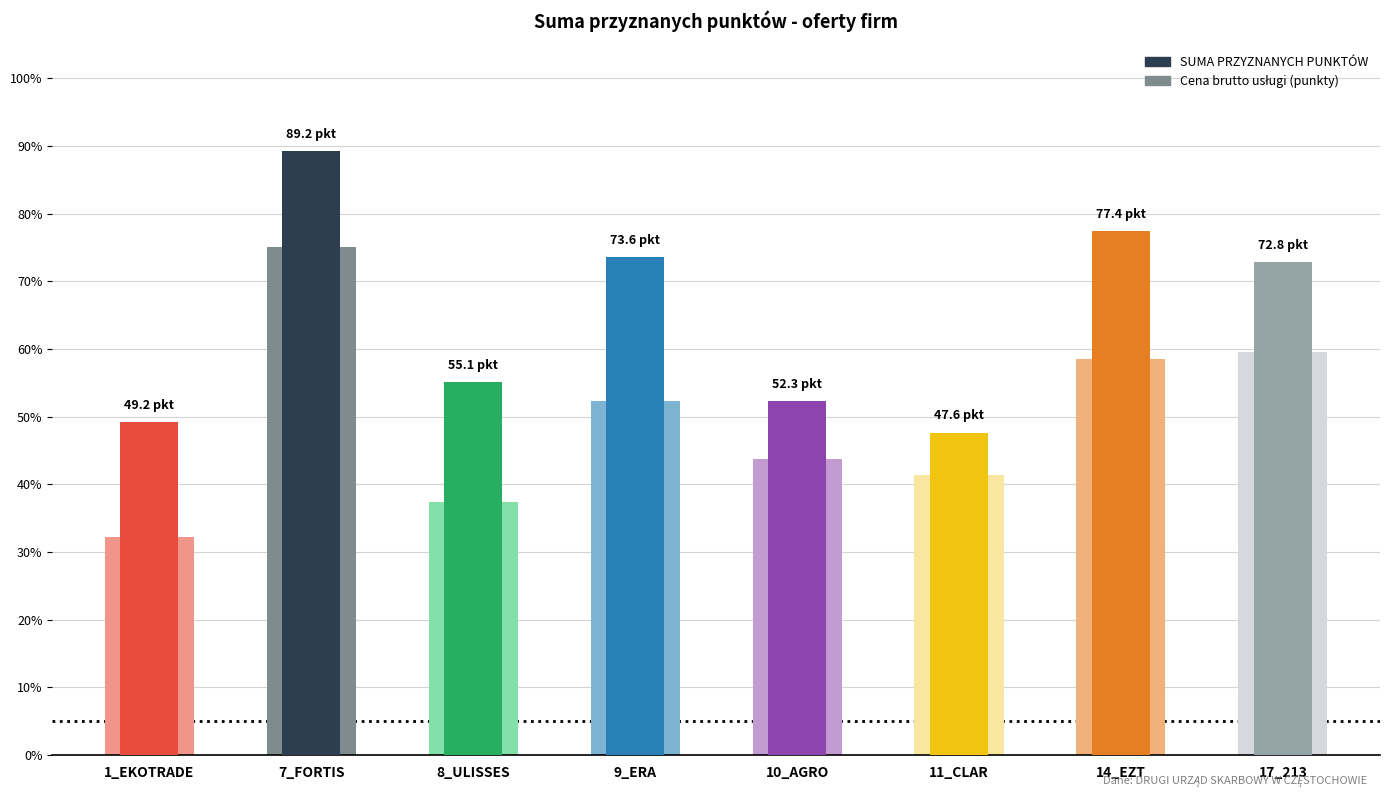

Reading right to left, list all the values displayed in this chart.

Cena brutto uslugi: 59.5	58.5	41.4	43.7	52.3	37.4	75.0	32.1
SUMA PRZYZNANYCH PUNKTÓW: 72.8	77.4	47.6	52.3	73.6	55.1	89.2	49.2